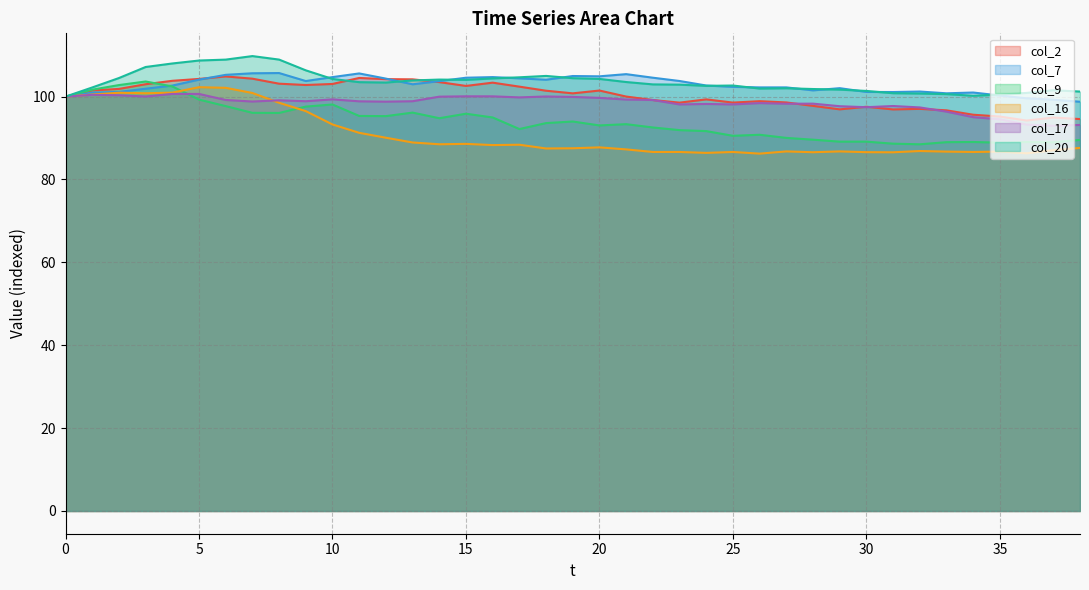

What is the smallest value displayed?

86.2